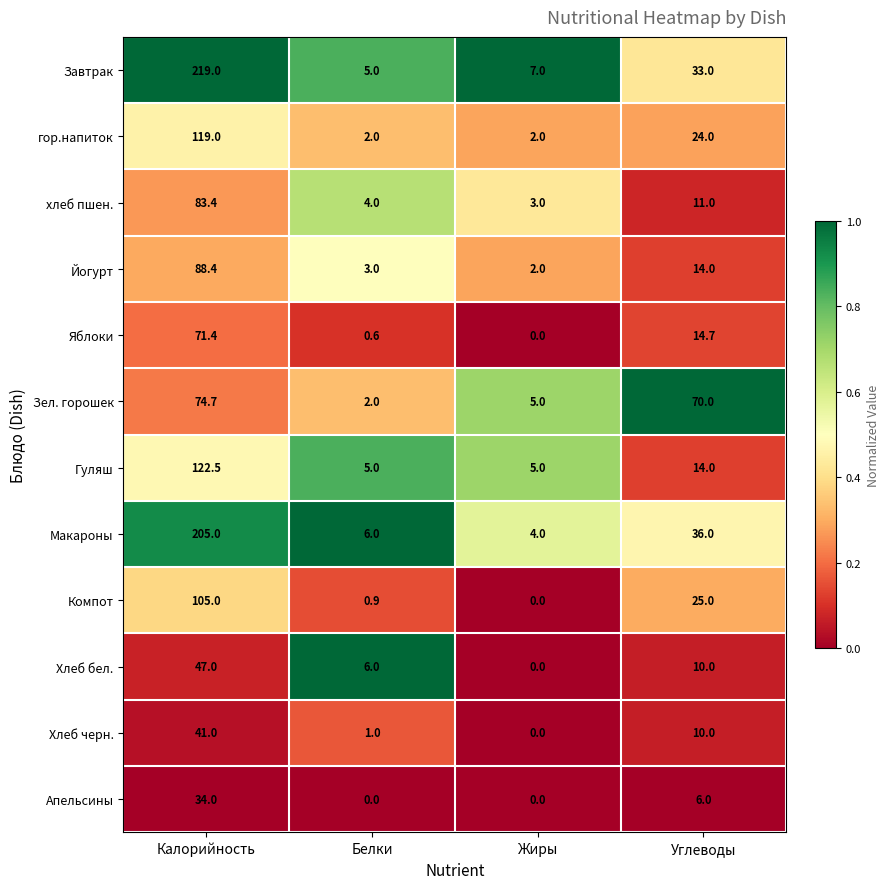

What is the total value across all series at Углеводы?

267.7